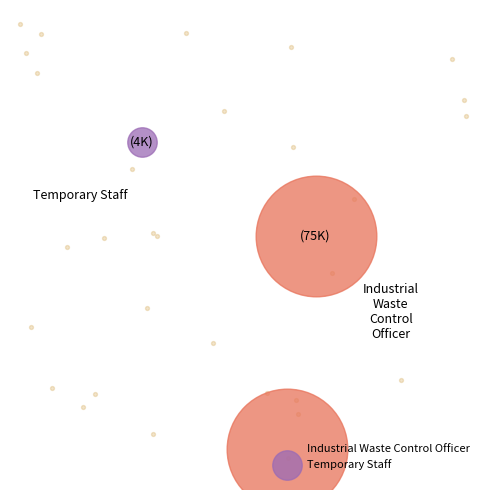

What is the largest slice in the pie chart?

Industrial Waste Control Officer